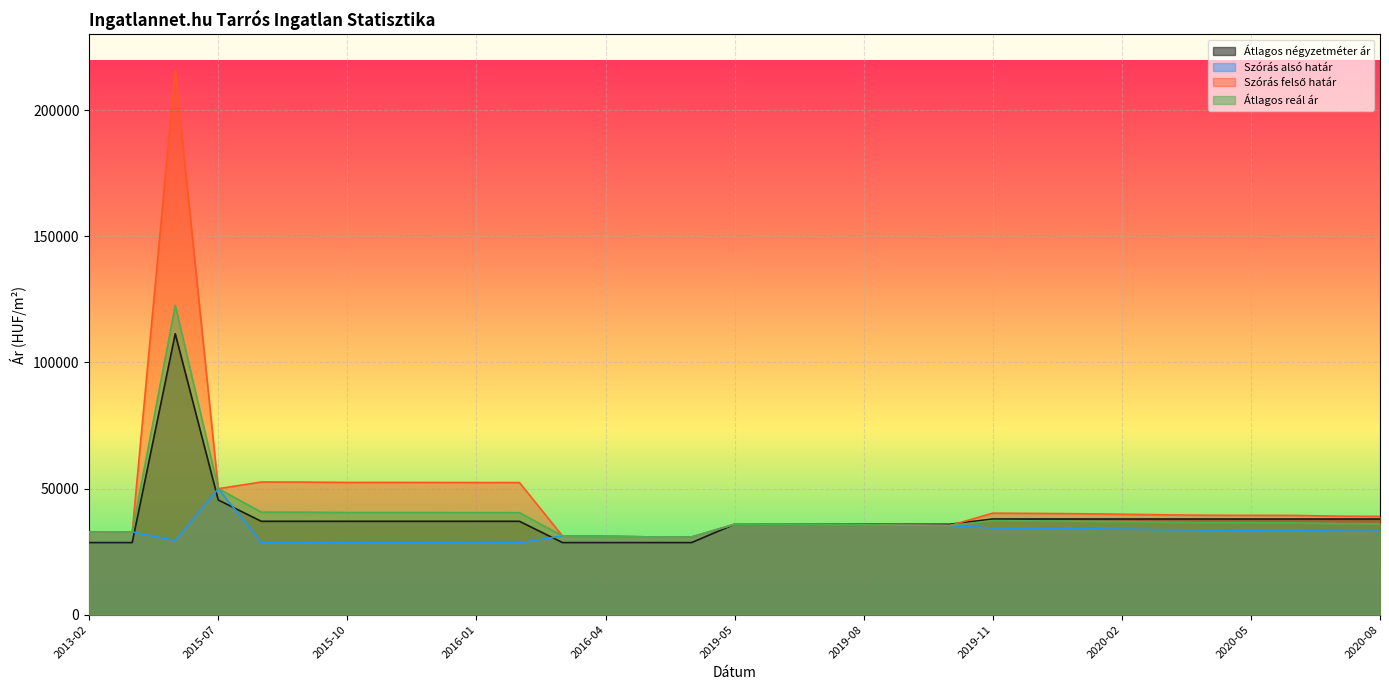

What is the label of the 15th point from the right?

2019-06